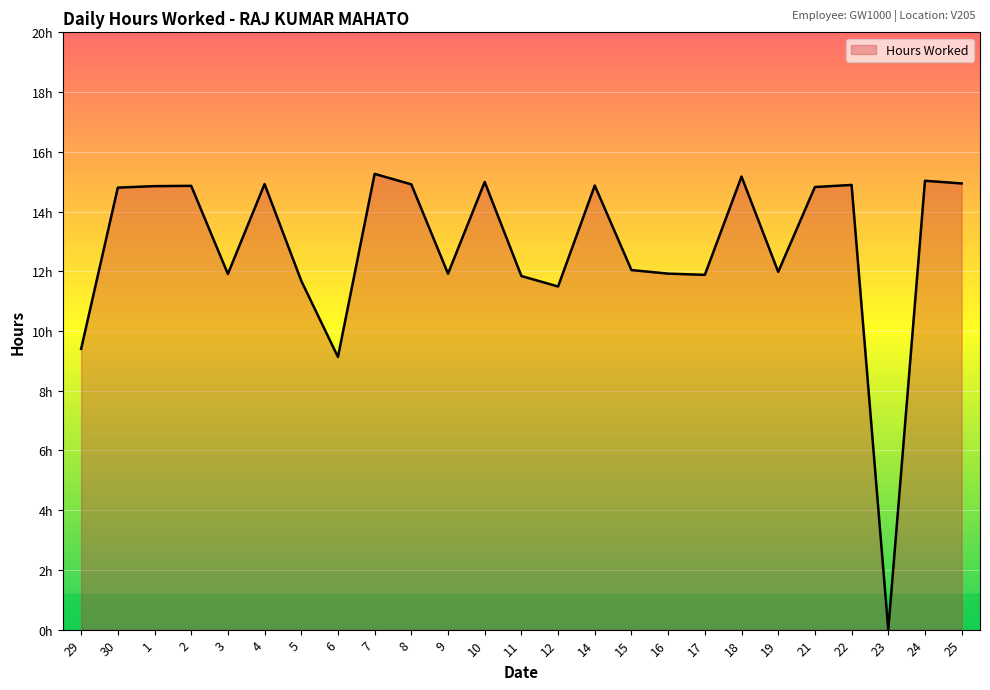

Rank the categories by value from lowest to highest.

23, 6, 29, 12, 5, 11, 17, 3, 9, 16, 19, 15, 30, 21, 1, 2, 14, 22, 8, 4, 25, 10, 24, 18, 7